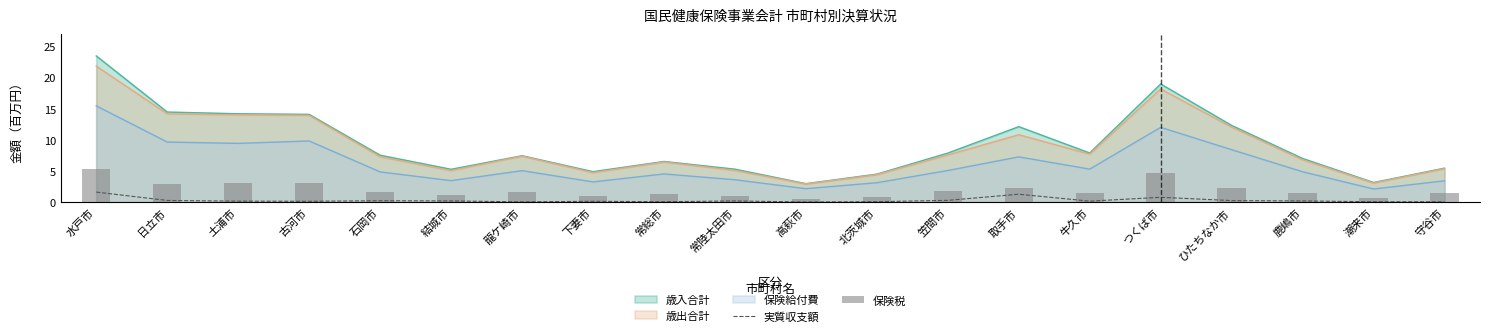

The value of 保険税 at 古河市 is 3.1. True or false?

True